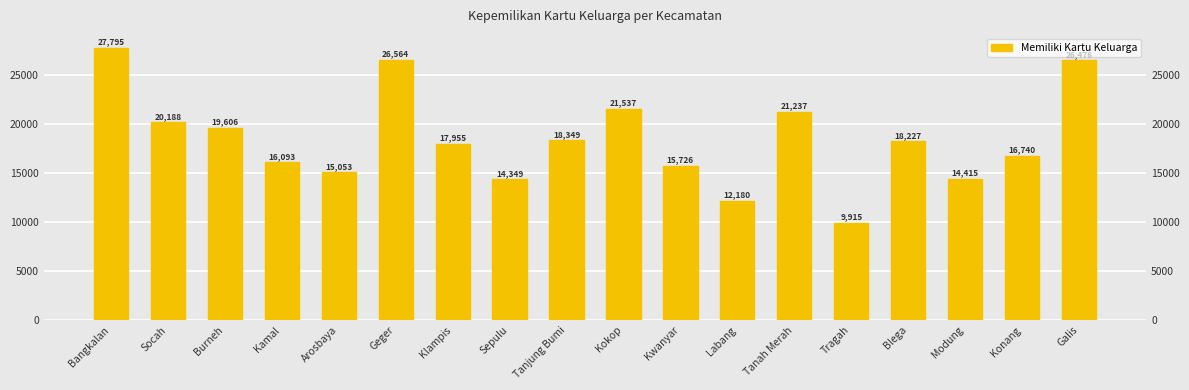

Approximately how many times larger is the value at Klampis compared to Arosbaya?

1.2